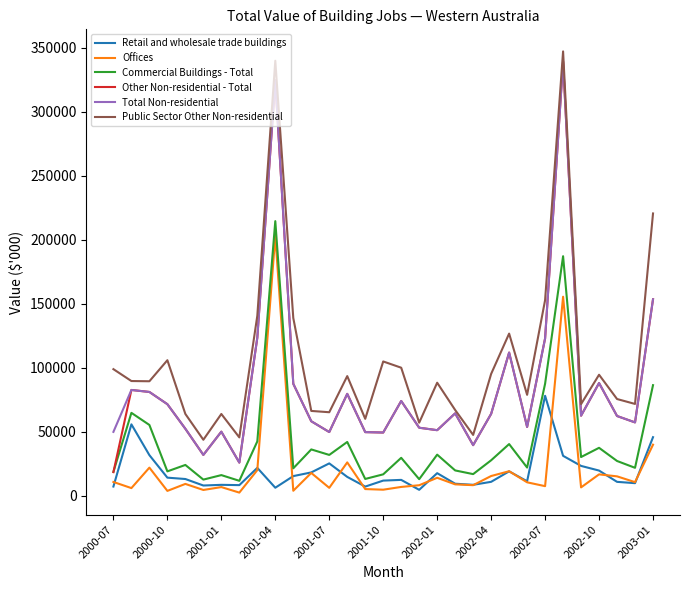

What is the difference between the maximum and minimum values in the Offices series?

200485